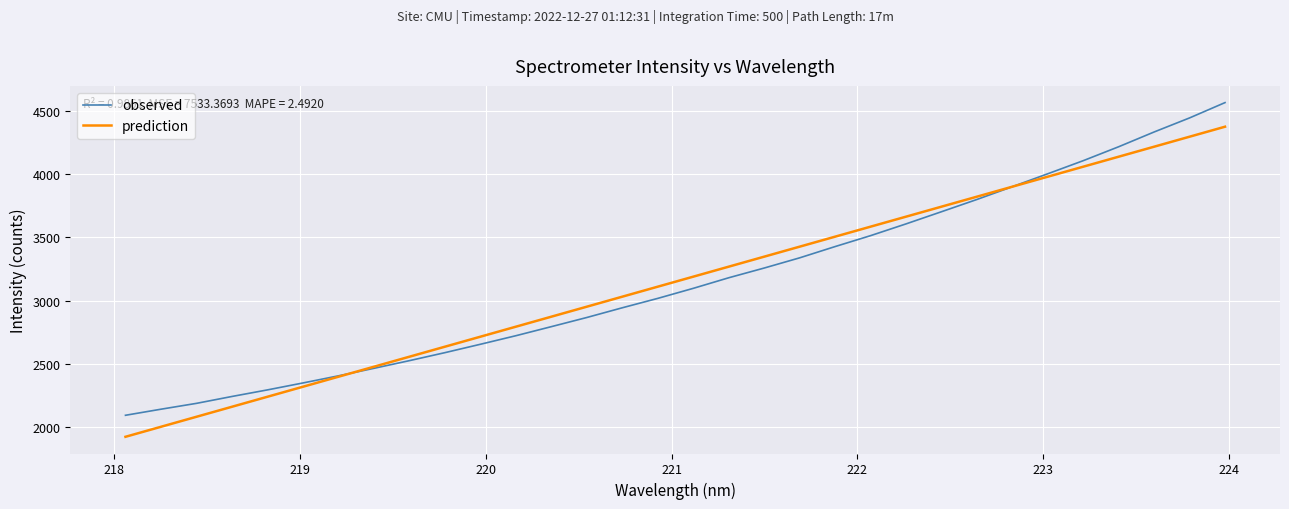

Which series has the widest spread of values?

observed